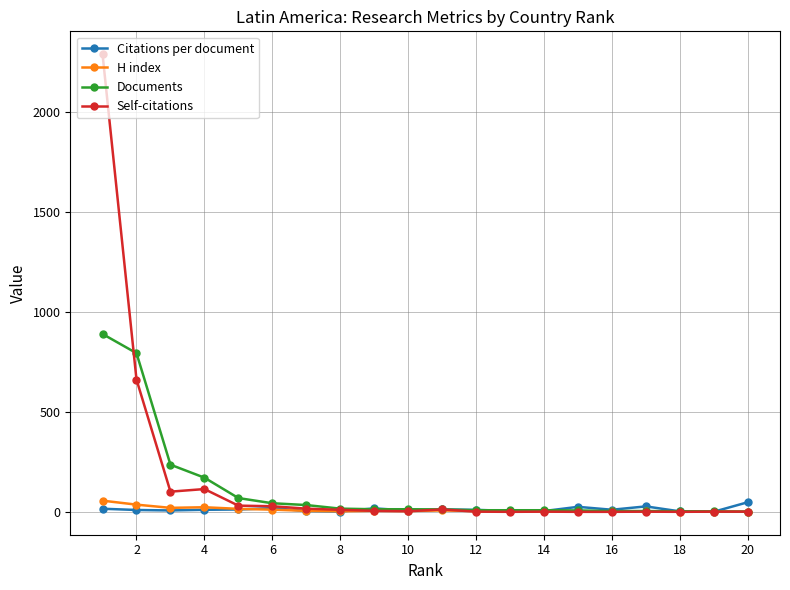

Which series has the widest spread of values?

Self-citations